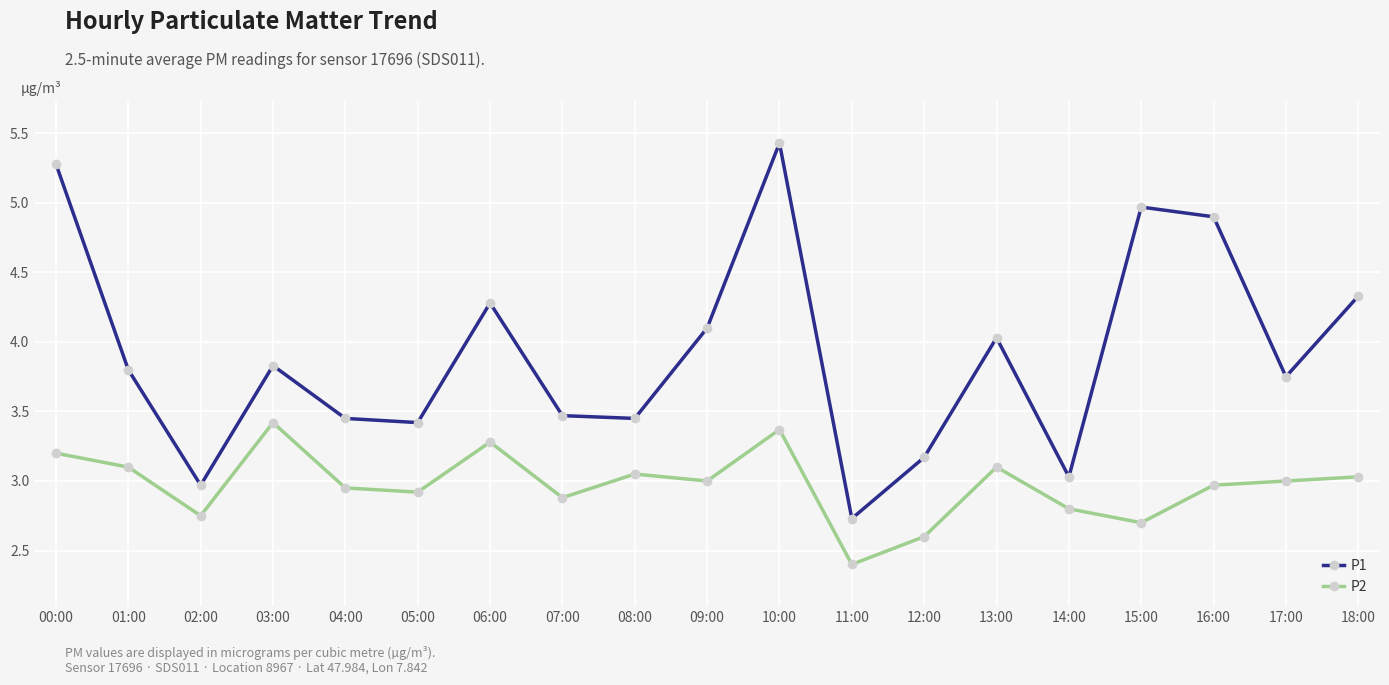

True or false: P2 has a value of 1.9 at 17:00.

False